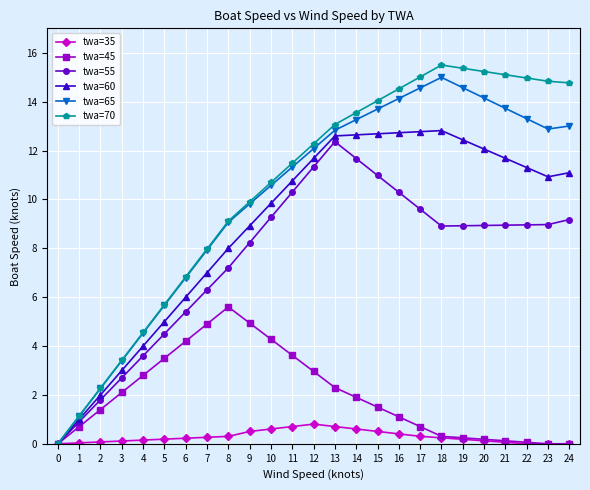

What is the sum of all twa=35 values?

7.1